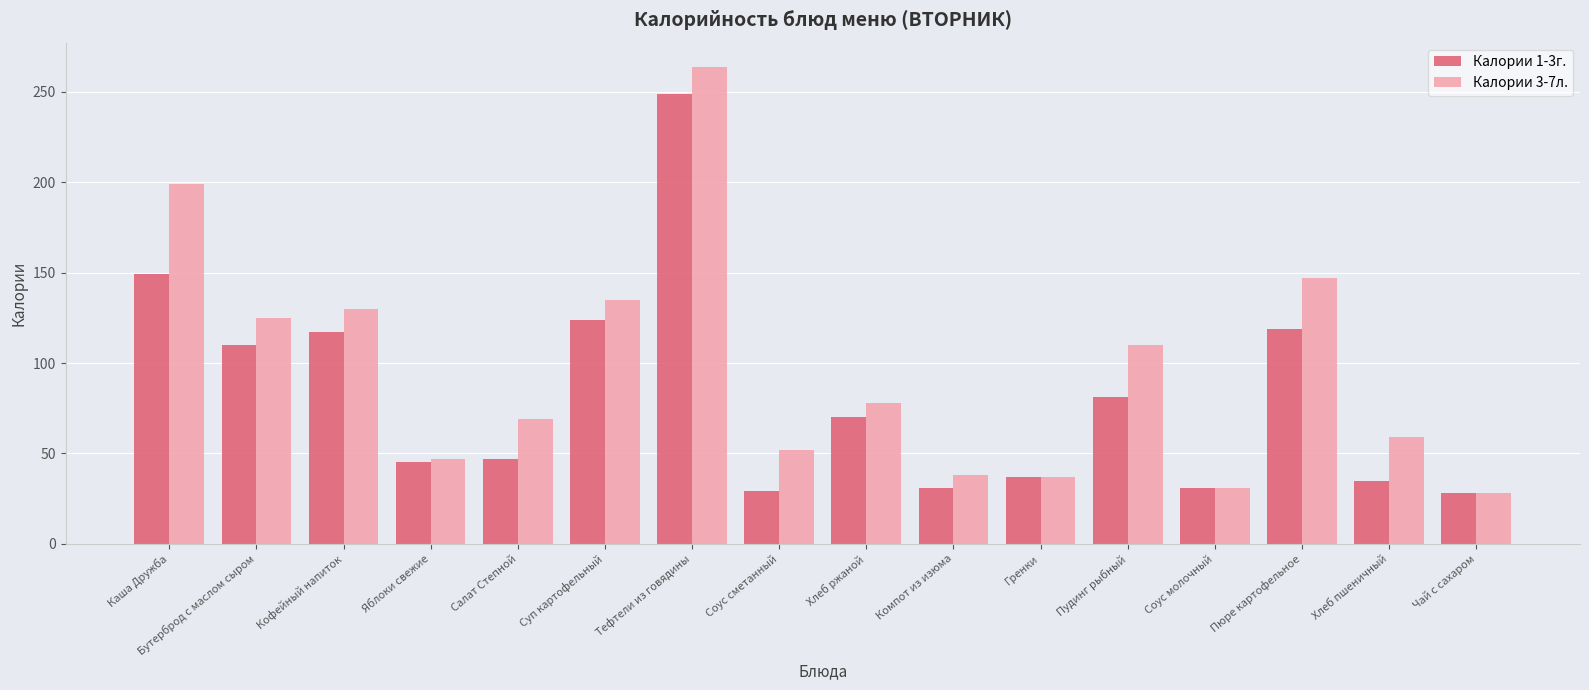

List the series in order of their overall mean, highest first.

Калории 3-7л., Калории 1-3г.